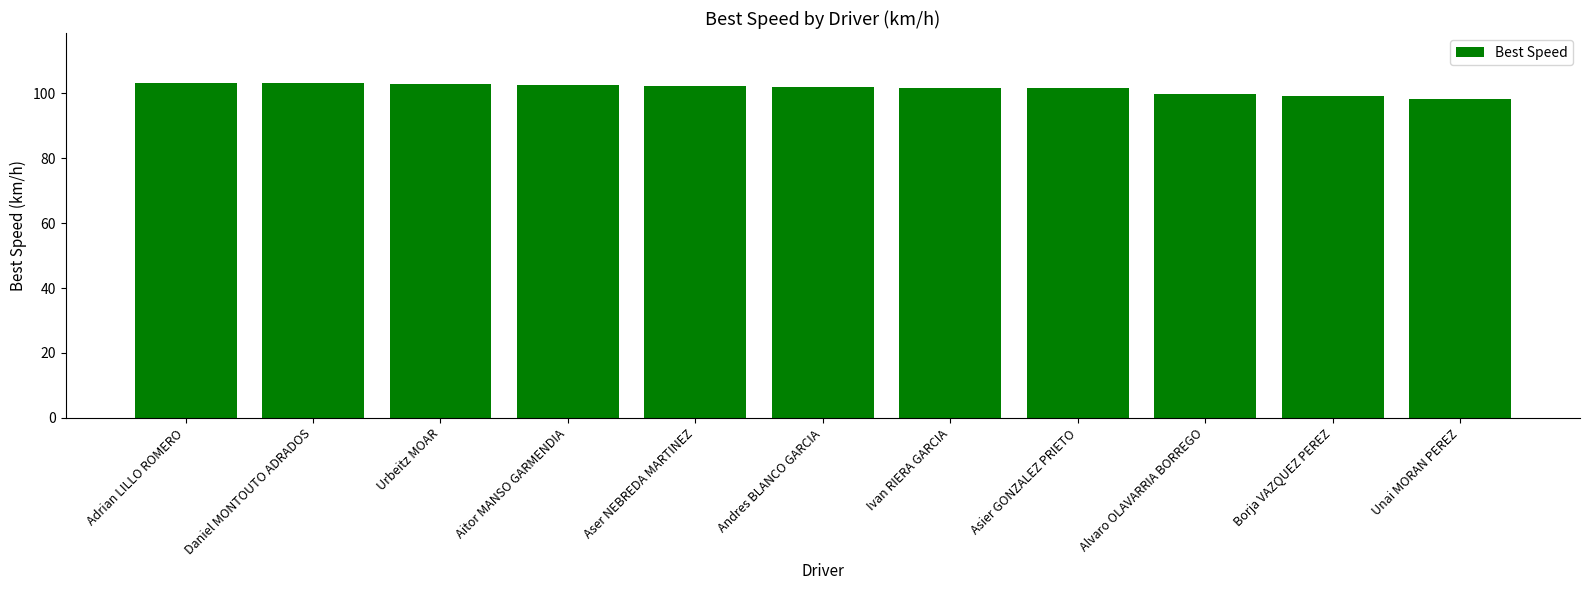

What is the label of the 7th bar from the left?

Ivan RIERA GARCIA